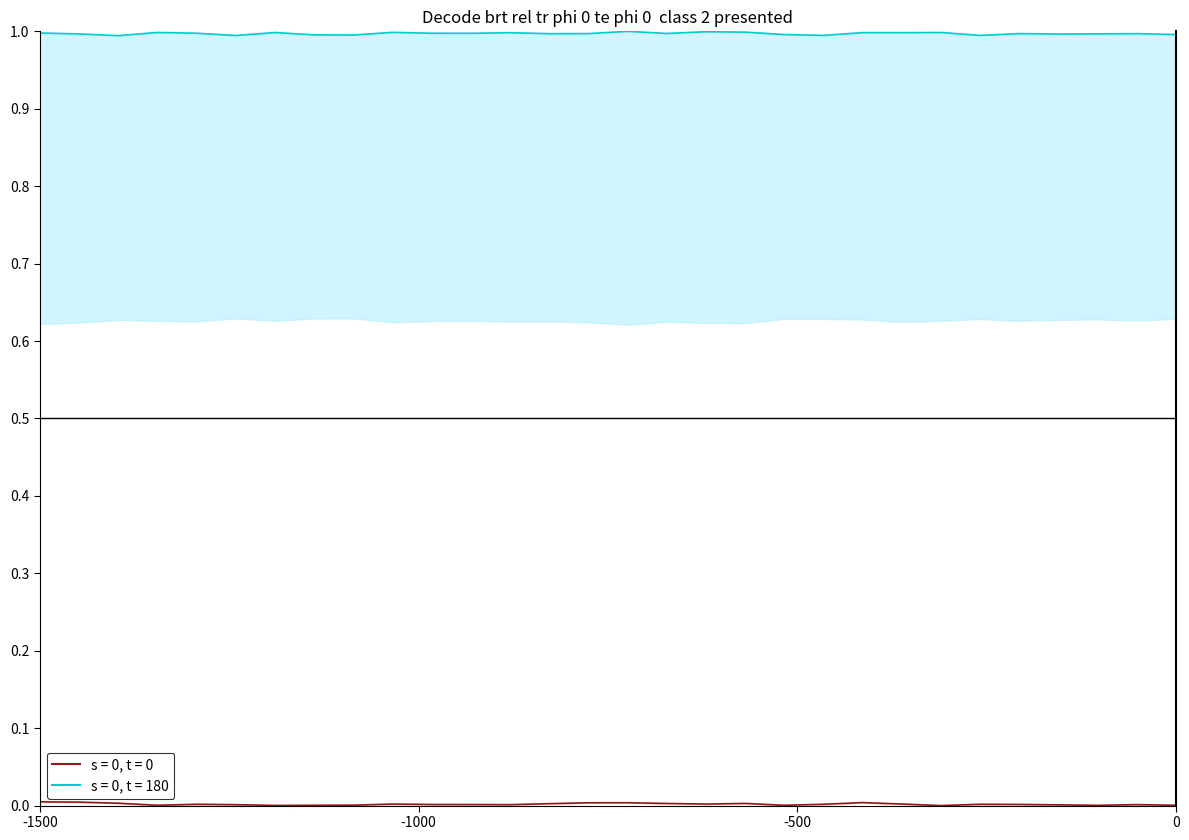

How many lines are shown in the chart?

2